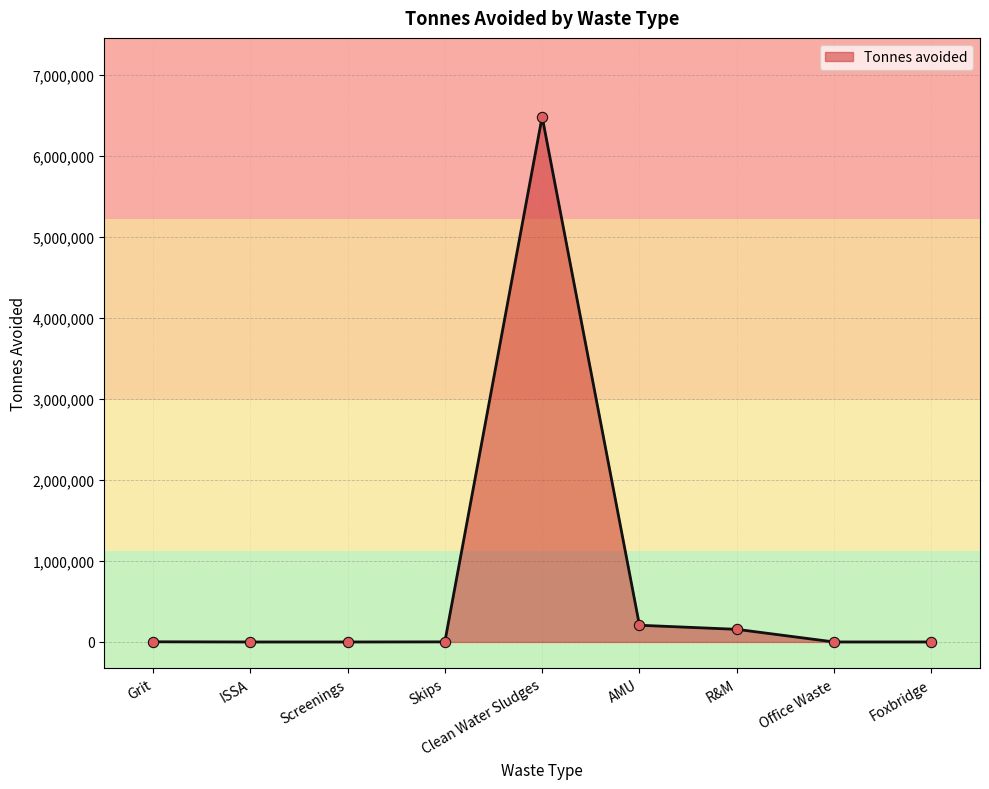

Between Grit and AMU, which is larger?

AMU